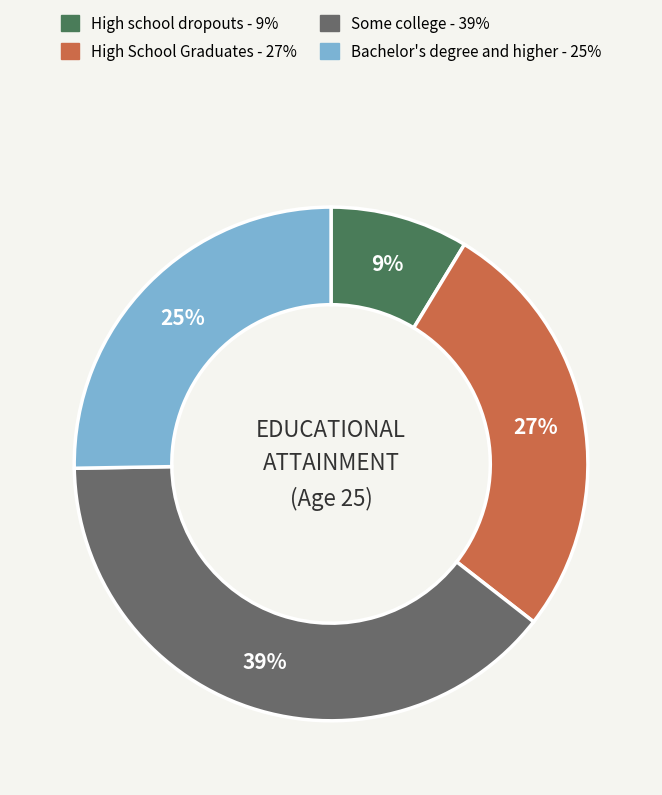

To the nearest percent, what is the average slice percentage?

25%